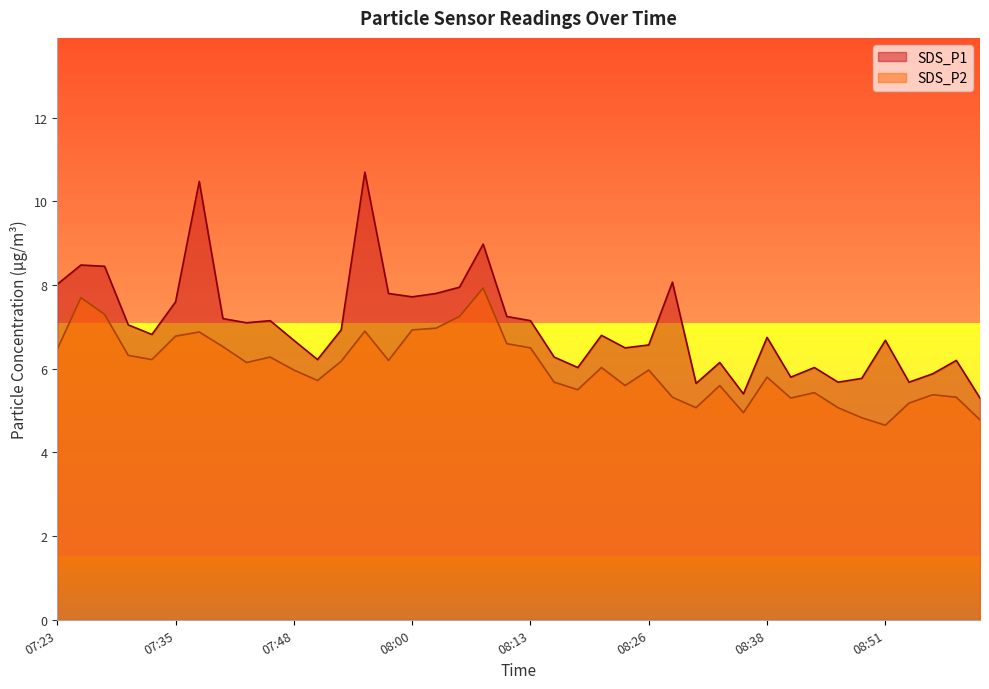

Read the SDS_P1 value at 07:58.

7.8